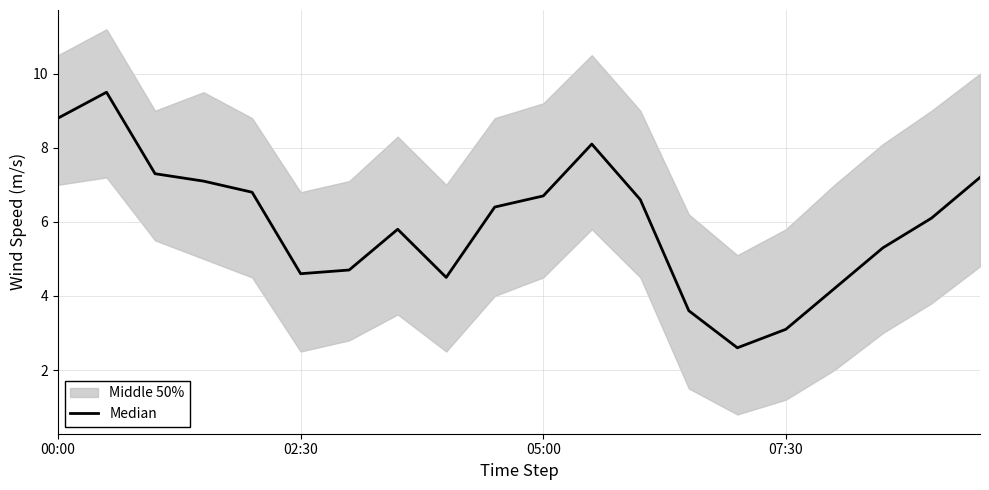

What is the average value?

6.0